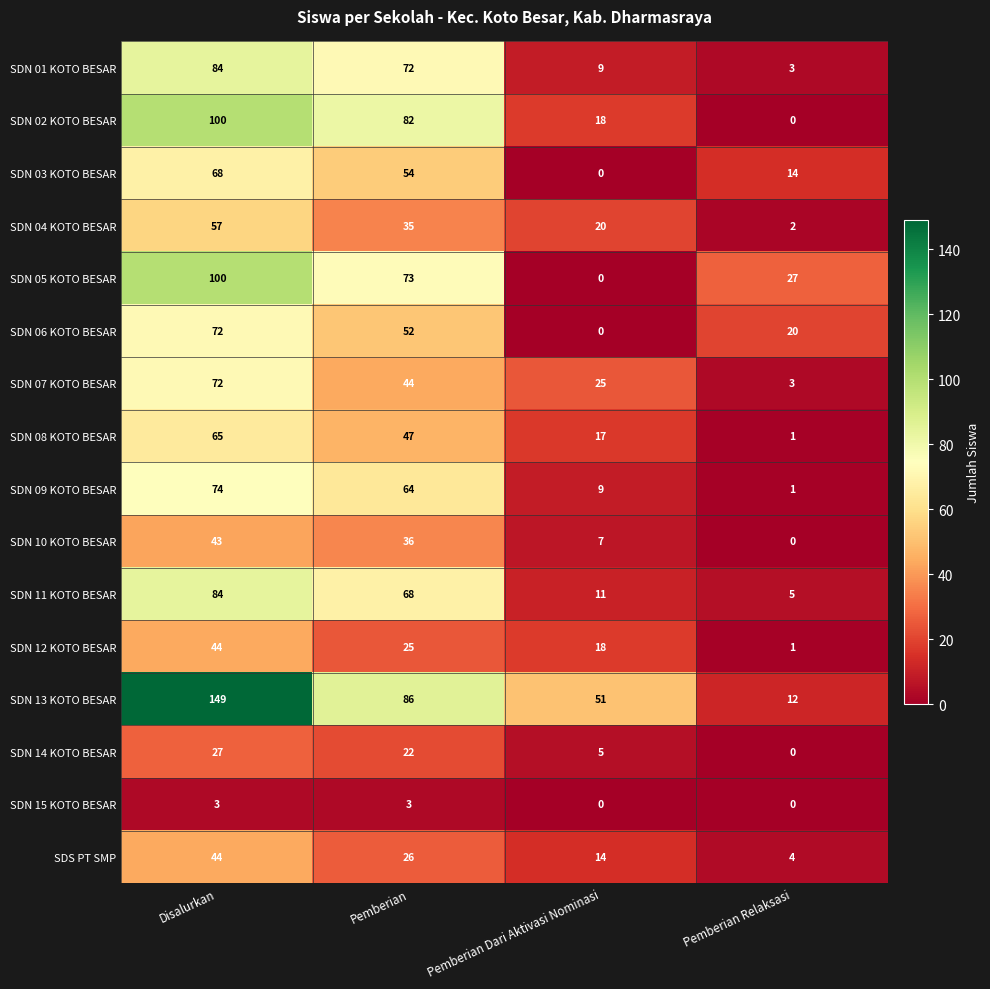

Which series has the largest range (max minus min)?

SDN 13 KOTO BESAR